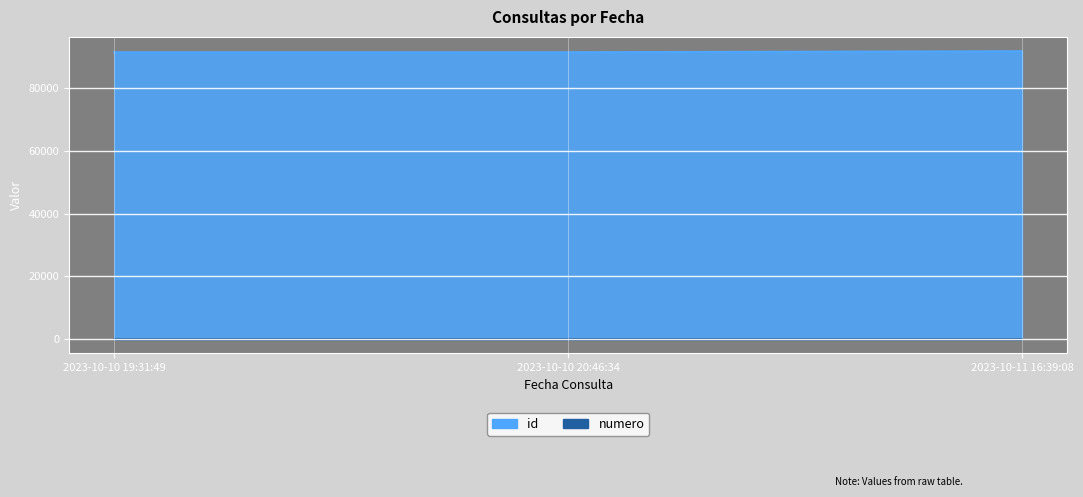

Which series has the largest total across all categories?

id